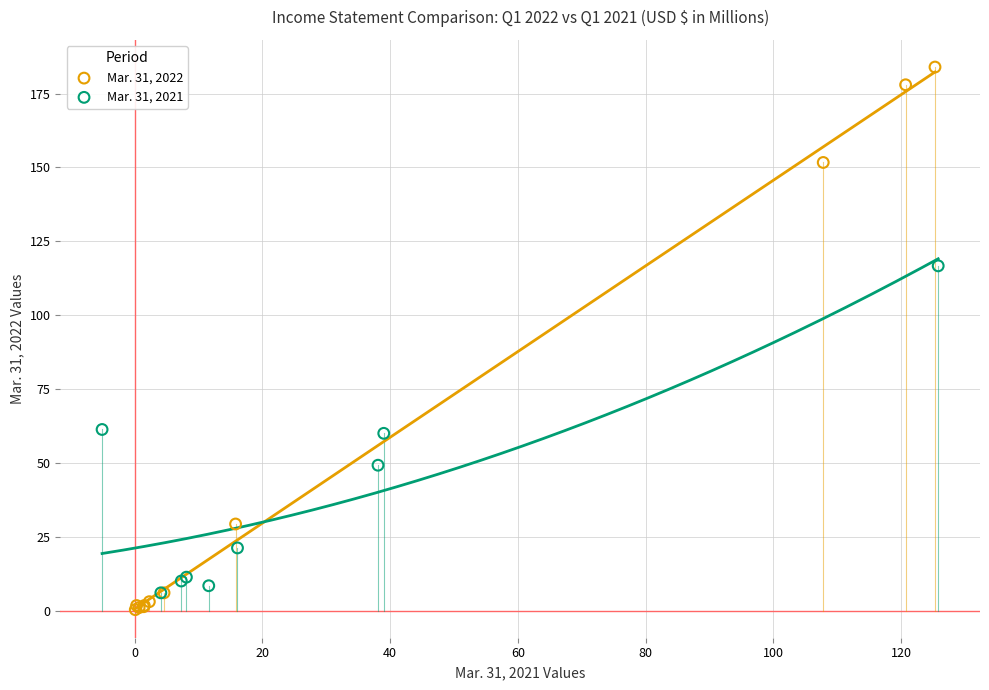

Which series reaches the maximum Y coordinate?

Mar. 31, 2022